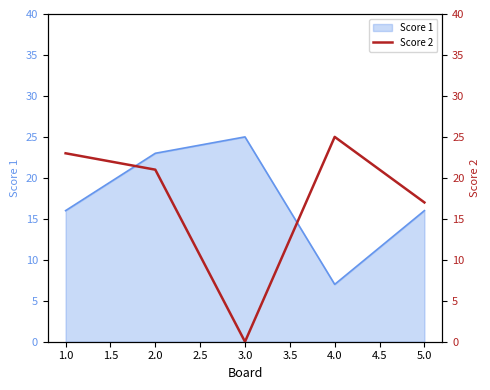

How many data points are above 21?

2